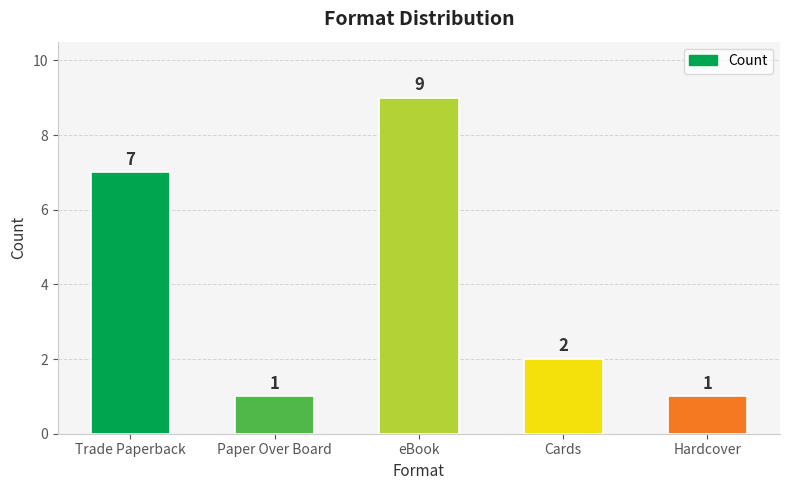

At which label is the value closest to 5?

Trade Paperback